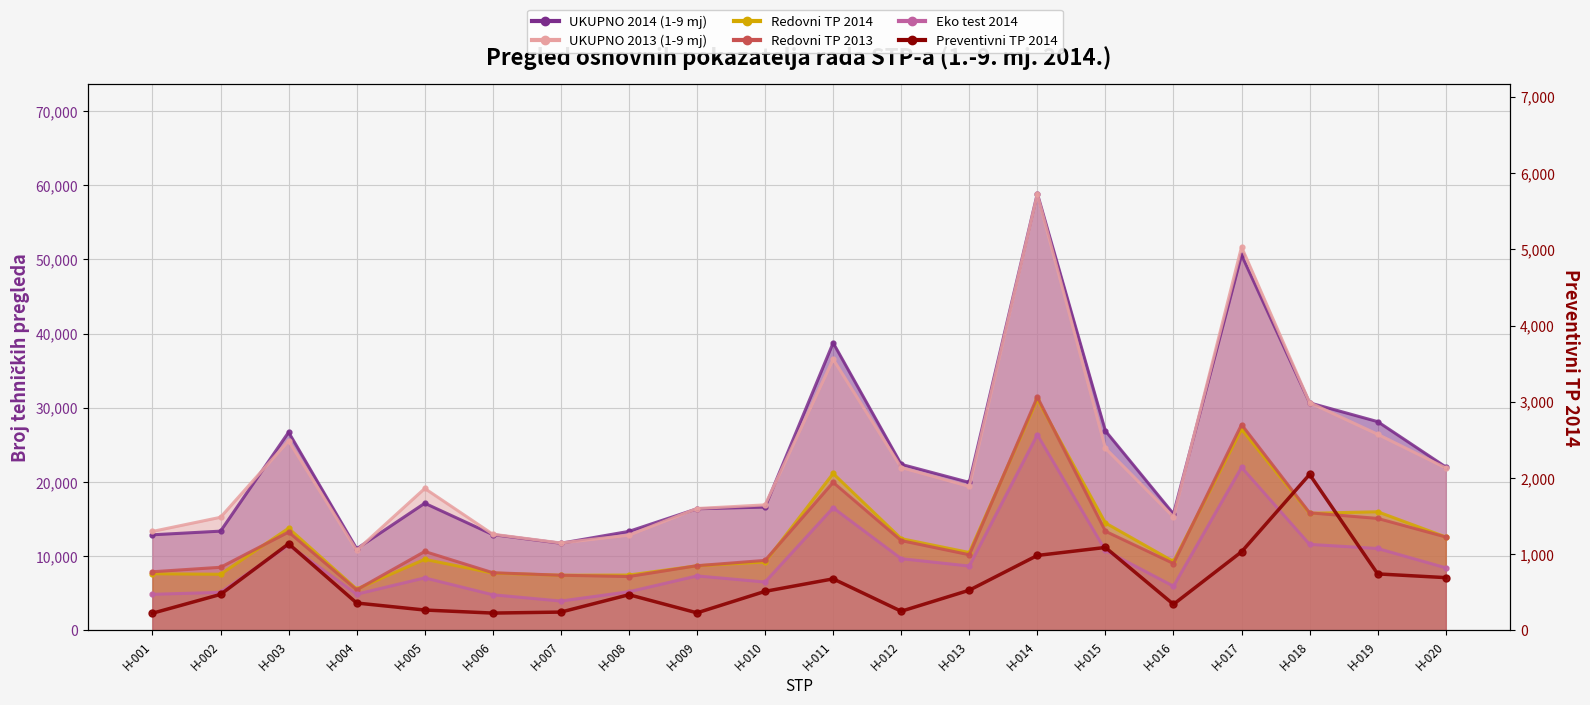

Does the chart have visible grid lines?

Yes